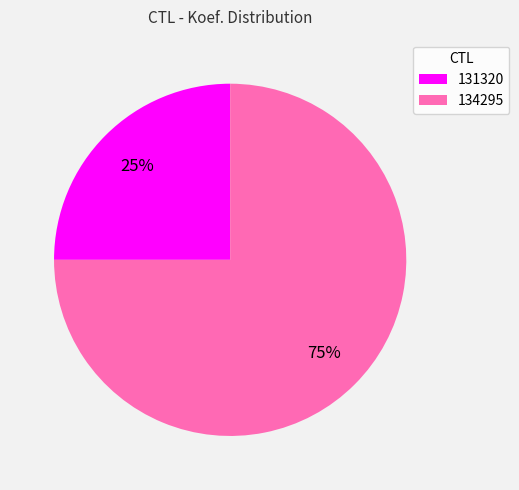

To the nearest percent, what is the difference between the largest and smallest slice percentages?

50%